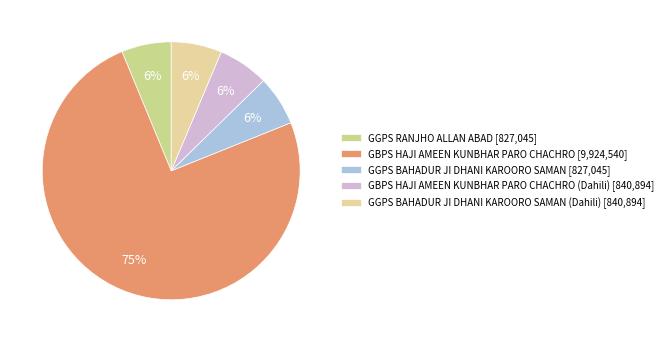

What is the majority slice?

GBPS HAJI AMEEN KUNBHAR PARO CHACHRO [9,924,540]